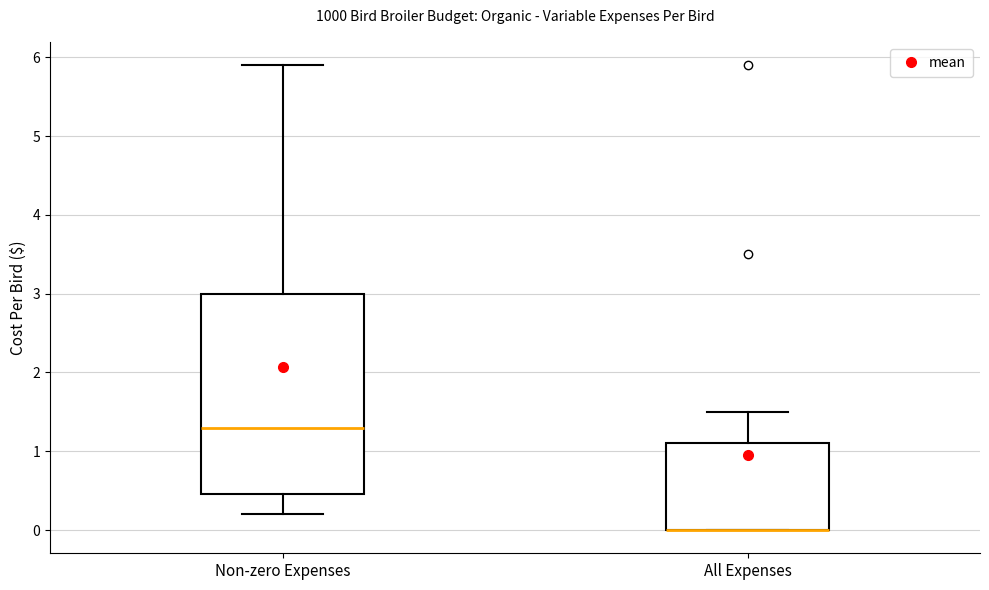

Reading left to right, transcribe this box plot: for each box, give where its median line is, the range the box spans, and where its two whiskers end, as read against the y-axis. The values are not printed on the chart, so give them approximately, as read against the axis.

Non-zero Expenses: median 1.3, box 0.5 to 3.0, whiskers 0.2 to 5.9
All Expenses: median 0.0 (drawn on the box's lower edge), box 0.0 to 1.1, whiskers 0.0 to 1.5